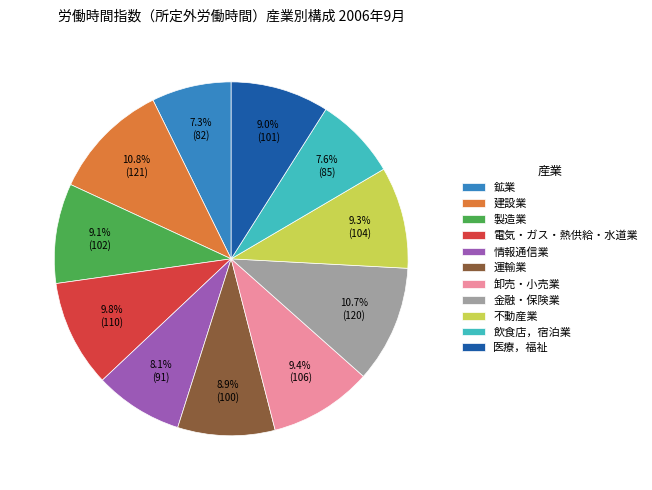

Count the number of slices in the pie.

11